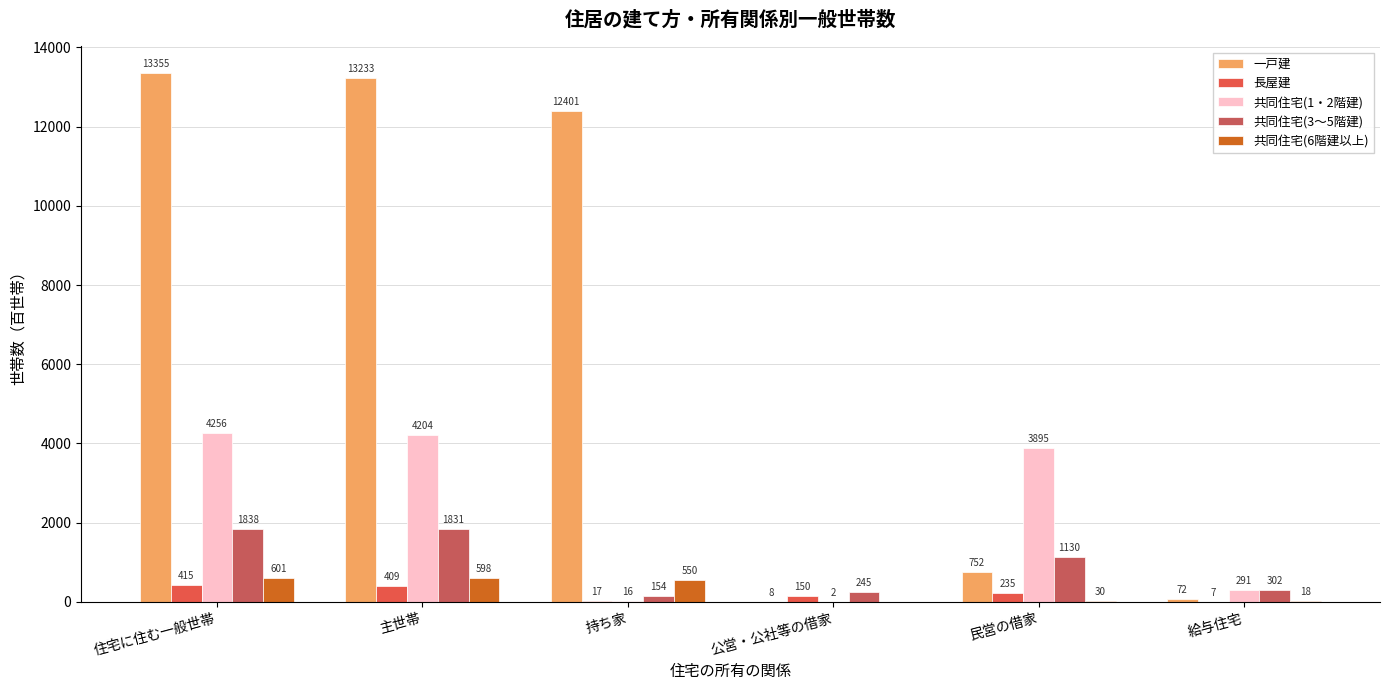

How many categories are shown in the chart?

6